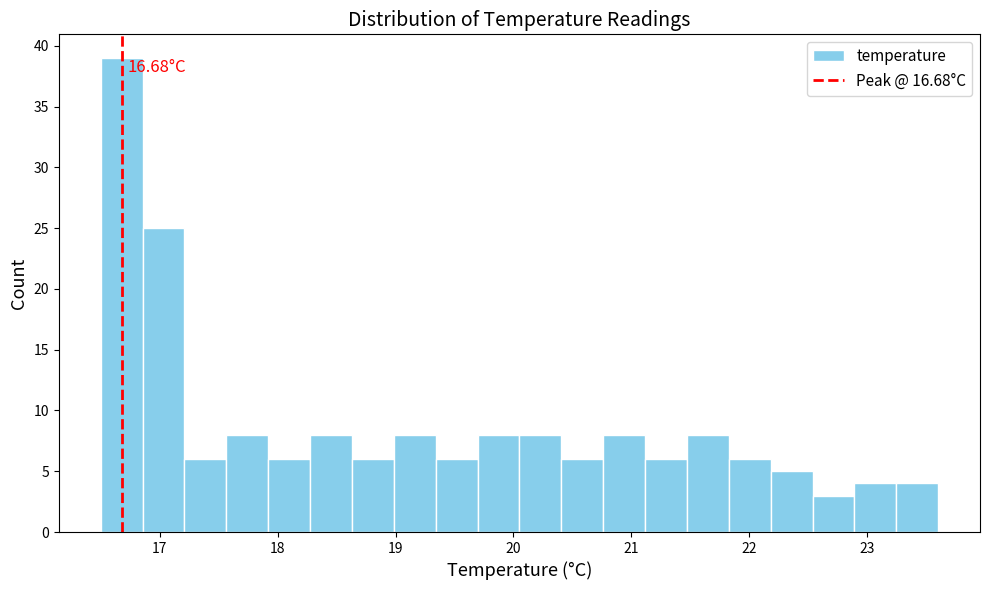

Around what value on the x-axis is the tallest bar? Give the approximate position of its centre, as read against the axis.

16.7